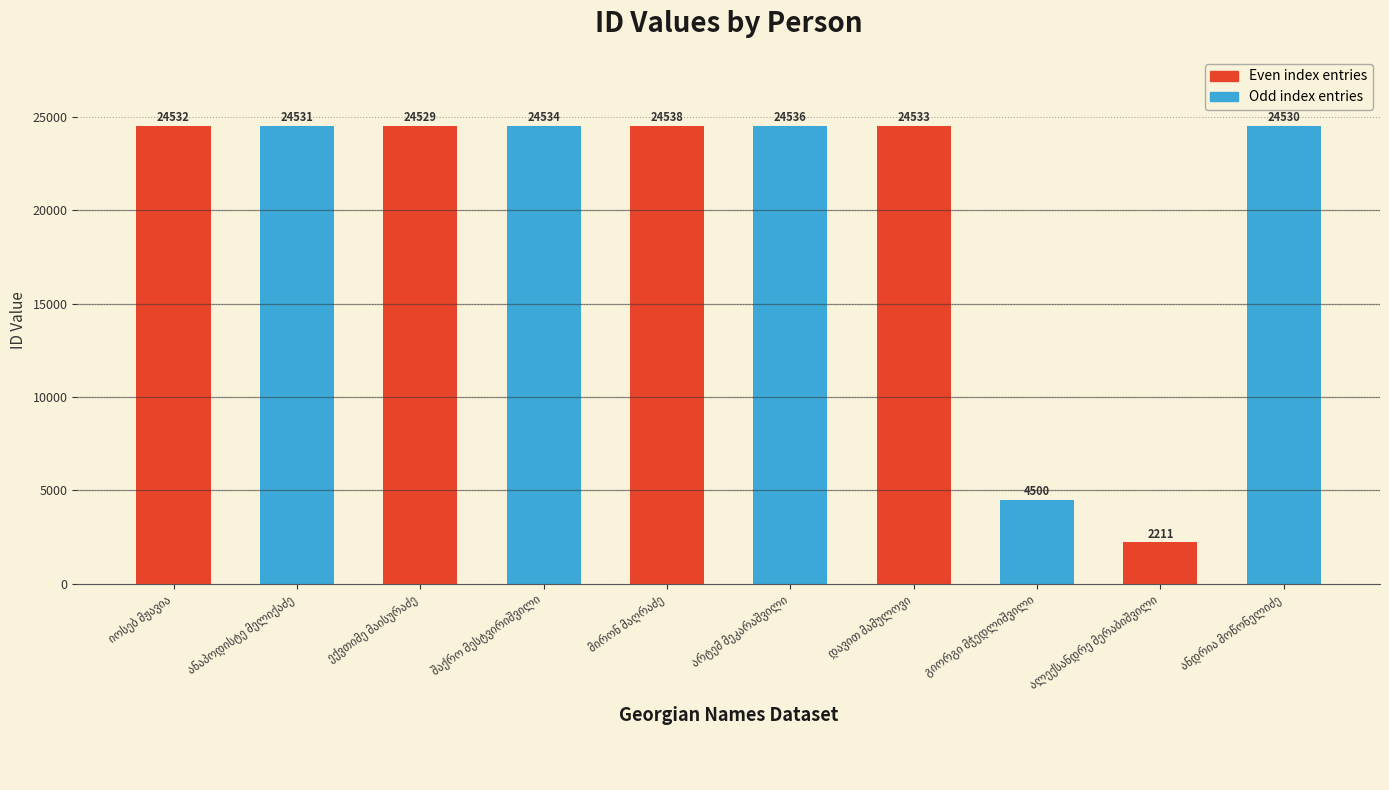

What is the difference between the second highest and second lowest values?

20036